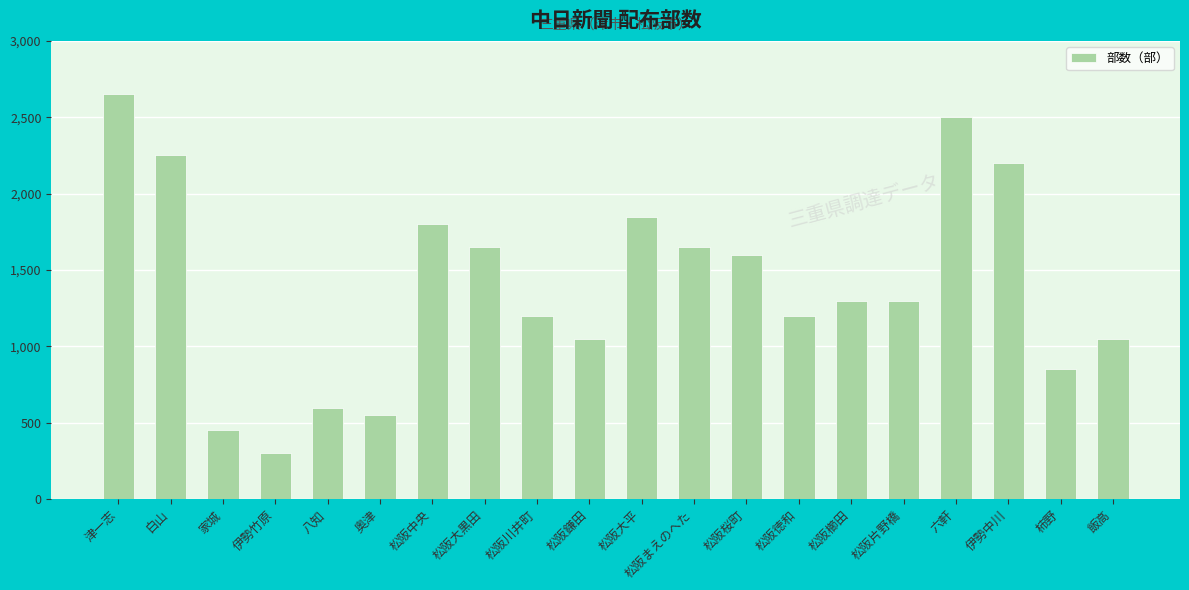

What is the value of the 7th bar from the left?

1800